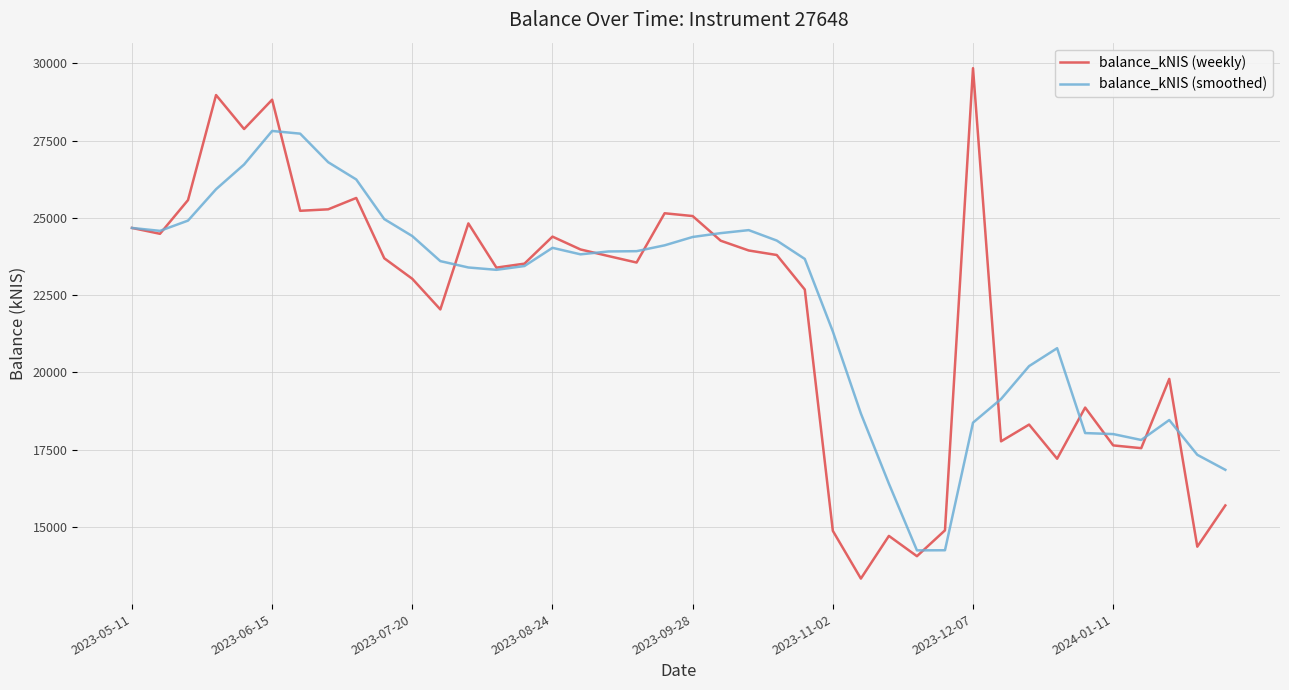

List the series in order of their peak value, highest first.

balance_kNIS (weekly), balance_kNIS (smoothed)